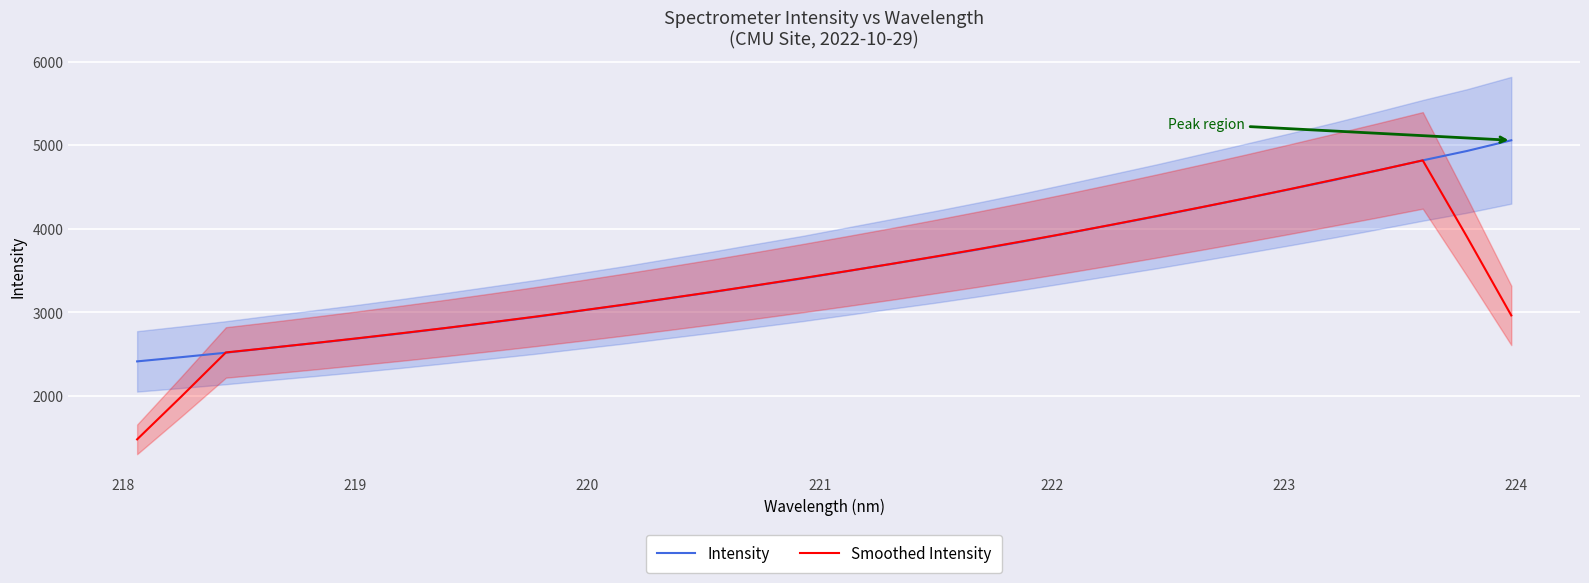

What is the minimum value for Intensity?

2410.5